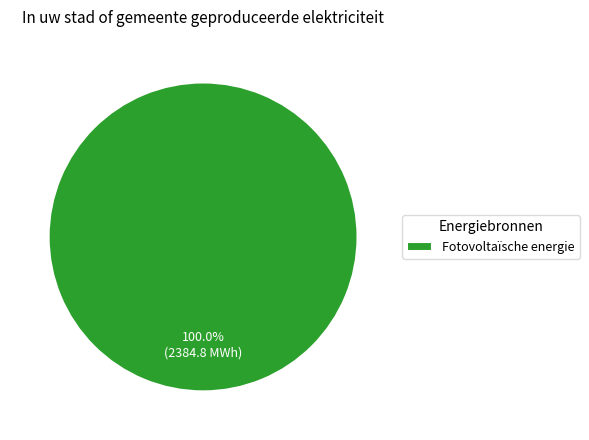

Rank the categories by value from lowest to highest.

Fotovoltaïsche energie